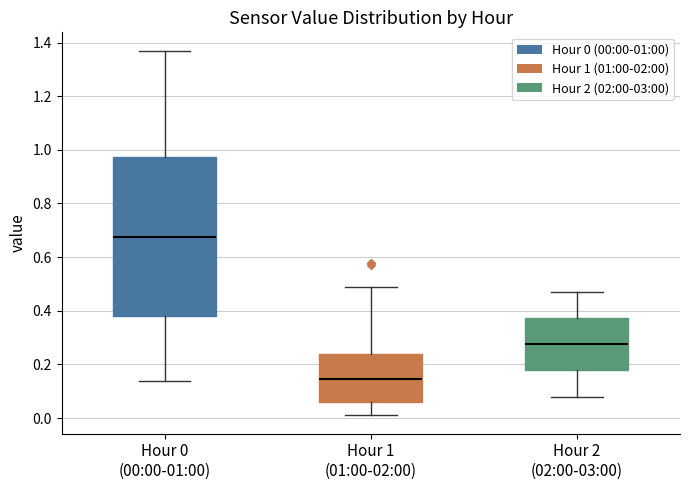

Reading left to right, read every box against the y-axis: the position of its median line, the range the box covers, and the ends of its whiskers. The values are not printed on the chart, so give them approximately, as read against the axis.

Hour 0 (00:00-01:00): median 0.68, box 0.38 to 0.98, whiskers 0.14 to 1.38
Hour 1 (01:00-02:00): median 0.14, box 0.06 to 0.24, whiskers 0.02 to 0.50
Hour 2 (02:00-03:00): median 0.28, box 0.18 to 0.38, whiskers 0.08 to 0.48